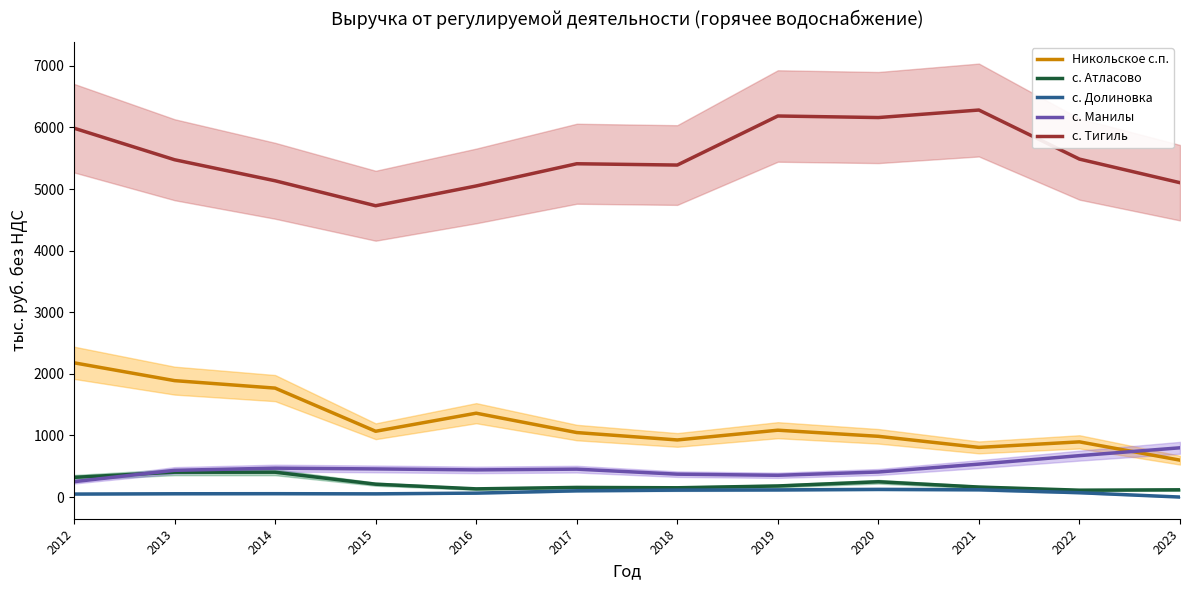

What are all the series names shown in the legend?

Никольское с.п., с. Атласово, с. Долиновка, с. Манилы, с. Тигиль